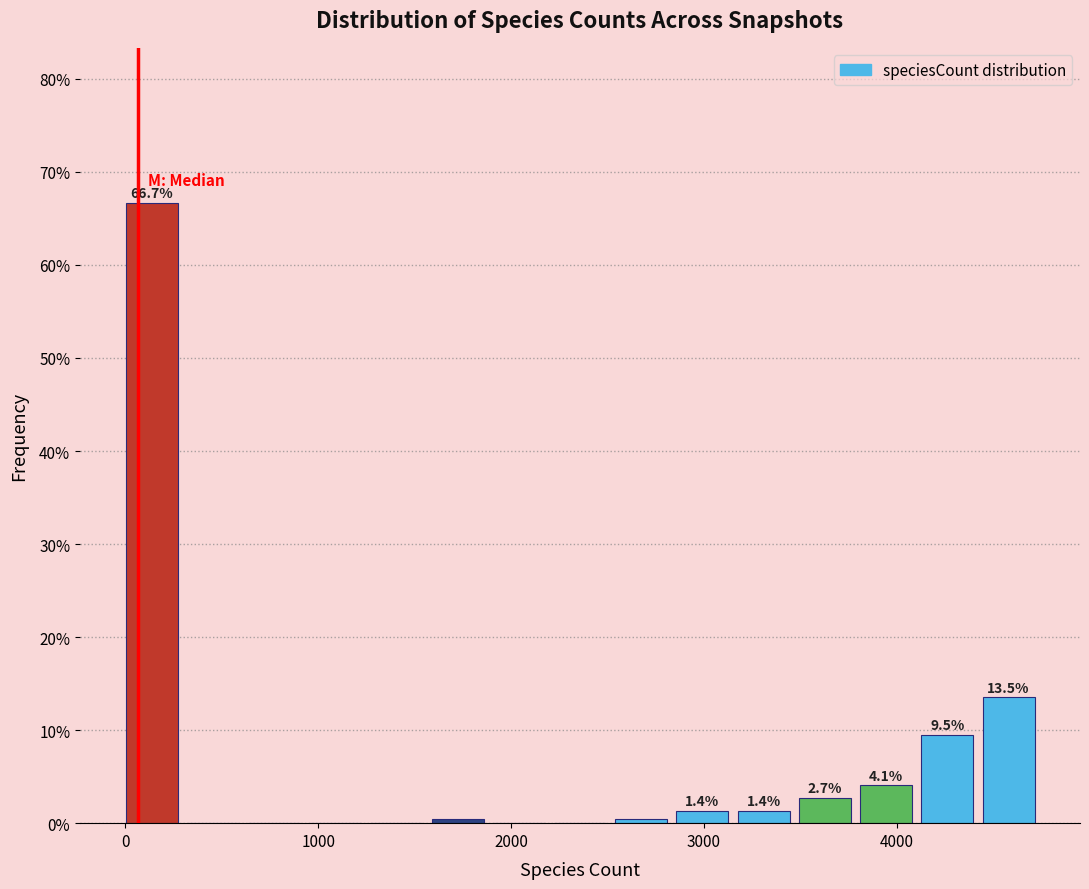

Read against the x-axis, roughly where is the centre of the tallest bar?

100